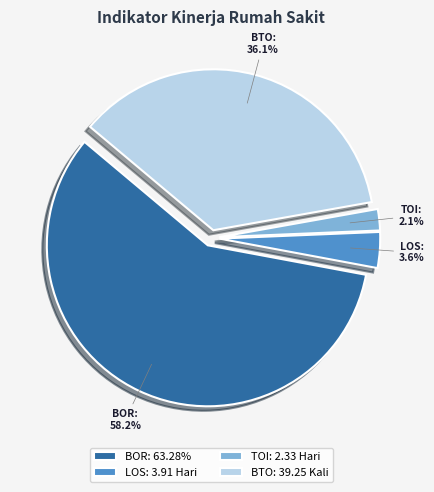

What is the smallest slice in the pie chart?

TOI: 2.33 Hari